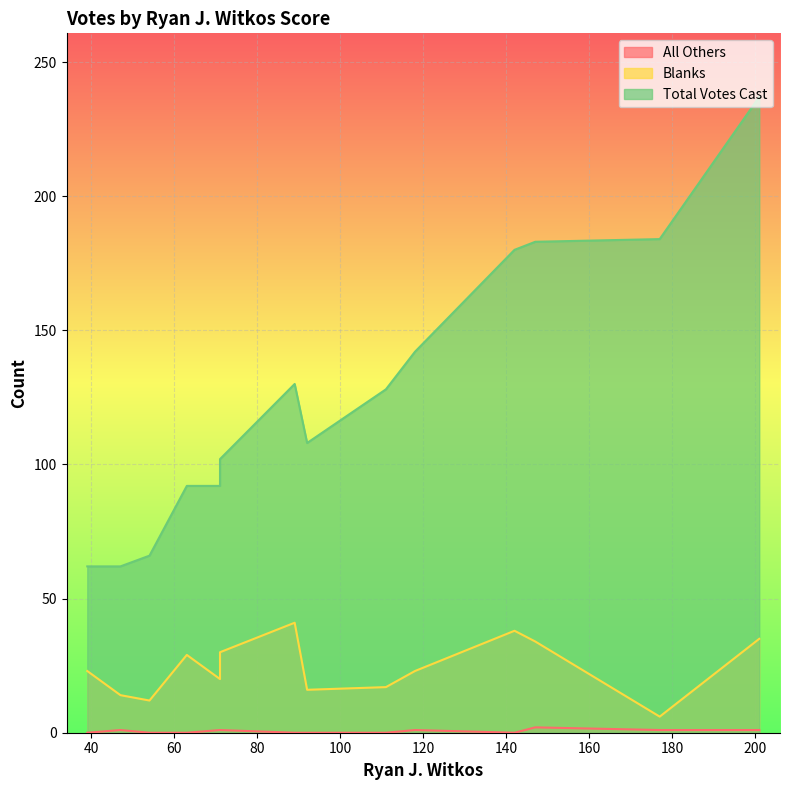

Is it true that All Others equals 0 at 111?

True